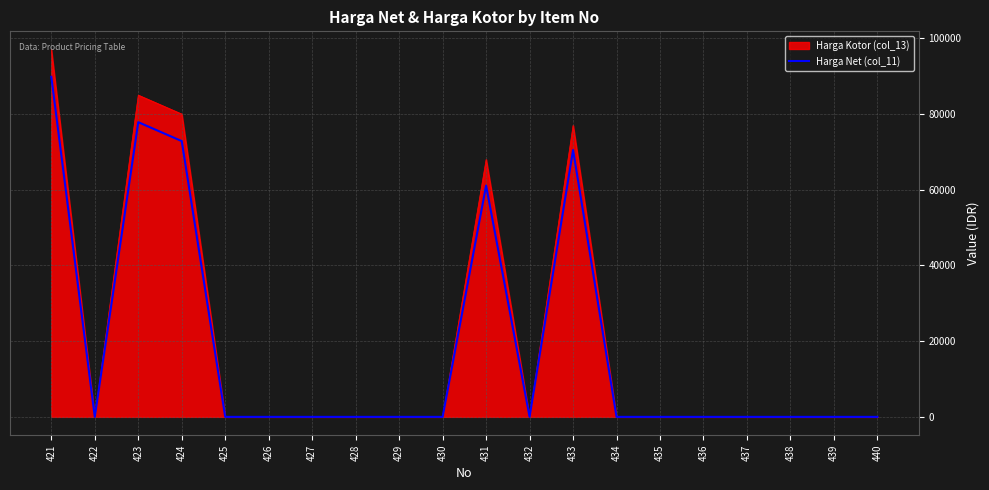

Rank the series at 431 from highest to lowest value.

Harga Kotor (col_13), Harga Net (col_11)